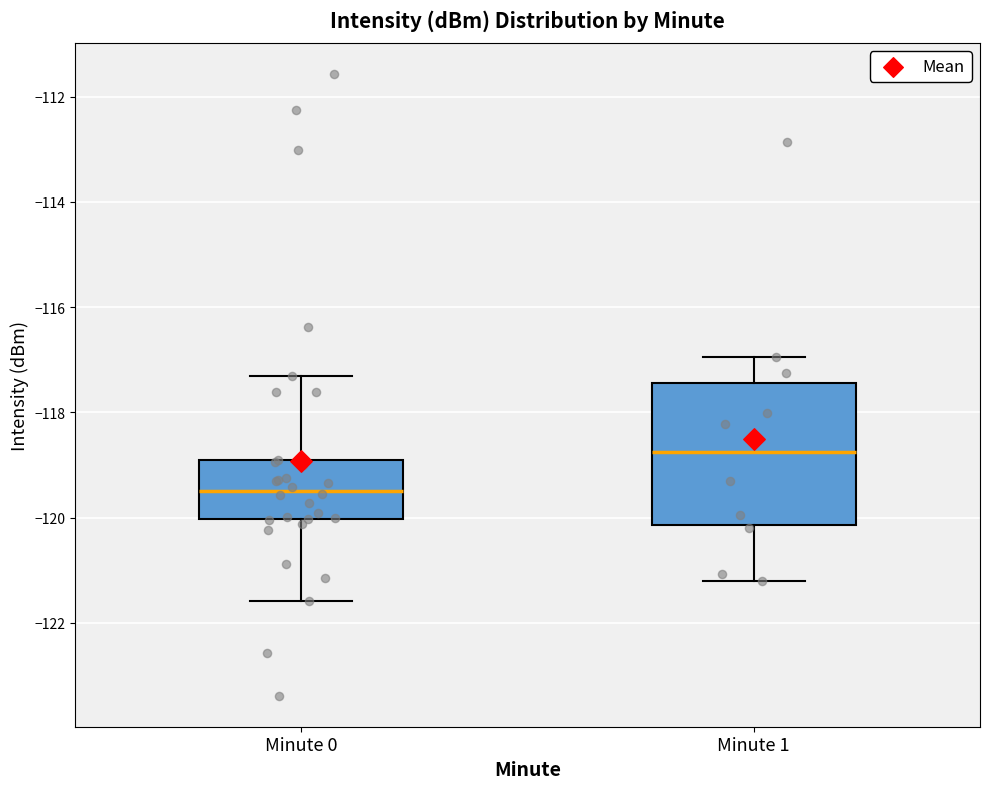

Reading left to right, transcribe this box plot: for each box, give where its median line is, the range the box spans, and where its two whiskers end, as read against the y-axis. The values are not printed on the chart, so give them approximately, as read against the axis.

Minute 0: median -119.4, box -120.0 to -119.0, whiskers -121.6 to -117.4
Minute 1: median -118.8, box -120.2 to -117.4, whiskers -121.2 to -117.0